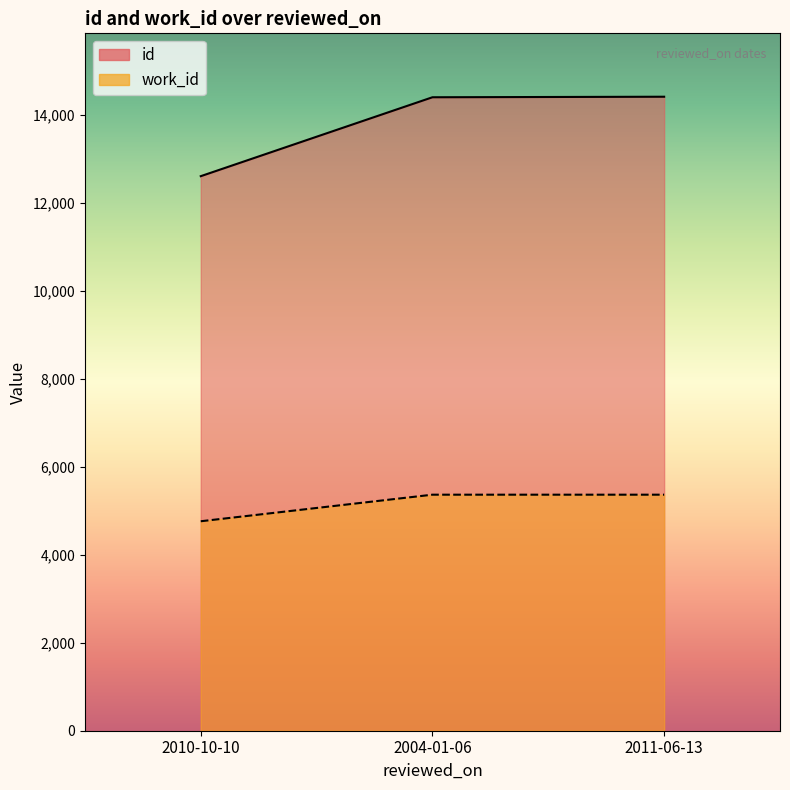

Rank the categories by id value from highest to lowest.

2011-06-13, 2004-01-06, 2010-10-10